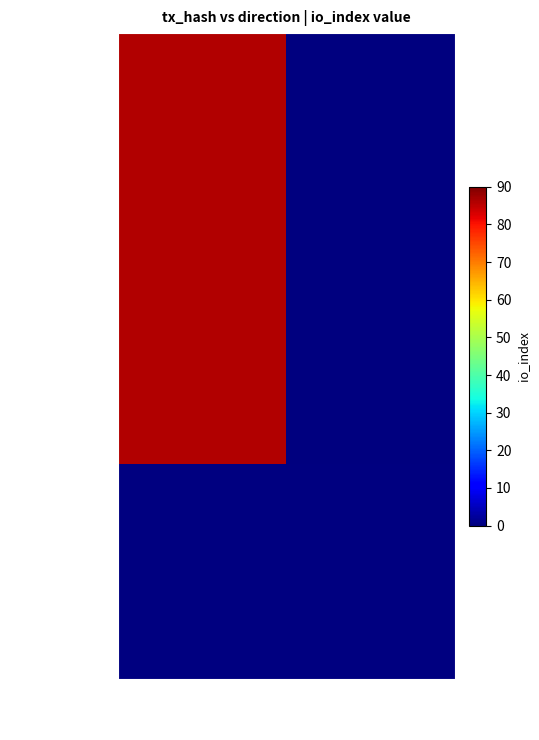

What is the difference between the values at 1 and -1?

86